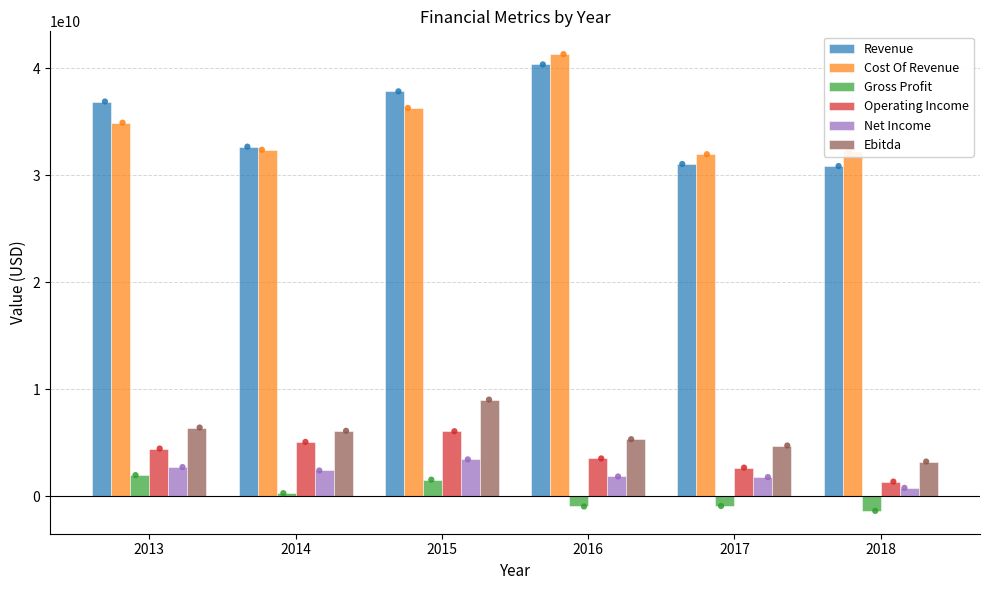

Is the value of Operating Income at 2017 greater than the value of Ebitda at 2017?

No